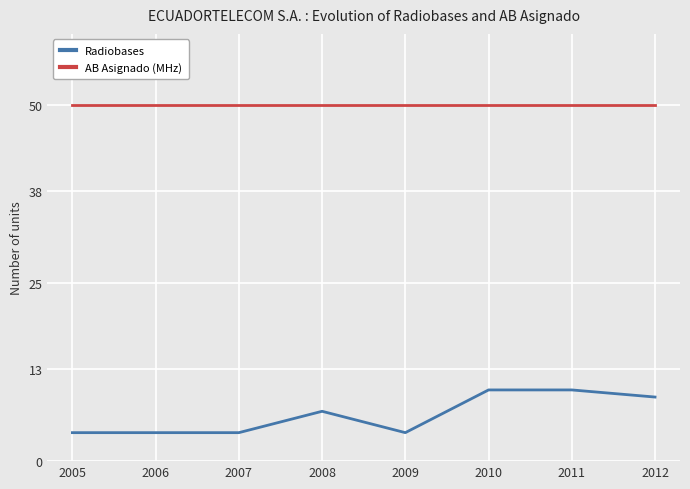

True or false: AB Asignado (MHz) and Radiobases intersect in this chart.

False